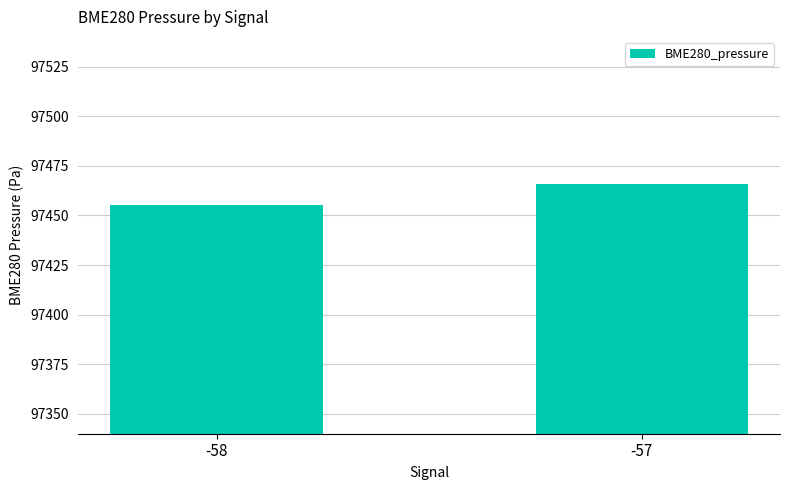

What is the value of the 2nd bar from the left?

97466.0